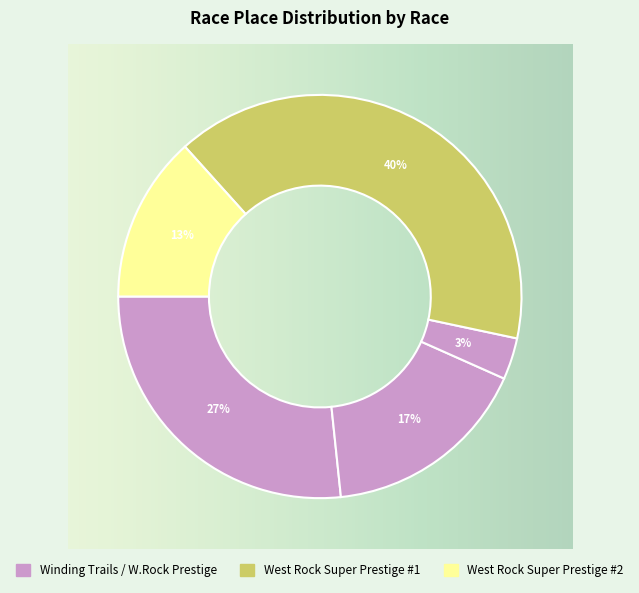

How many slices are in this pie chart?

5